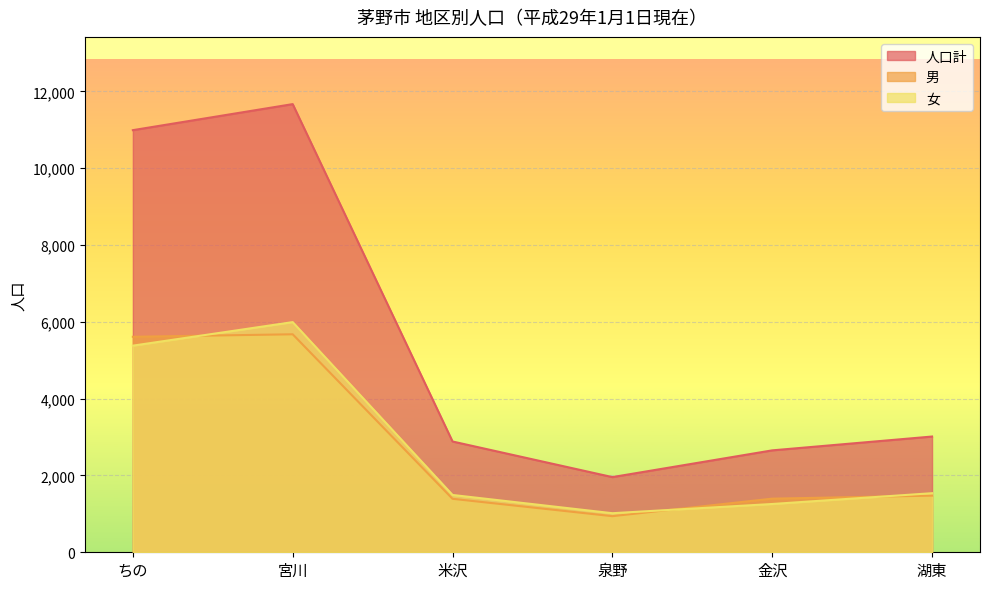

How many times do 女 and 男 cross each other?

3